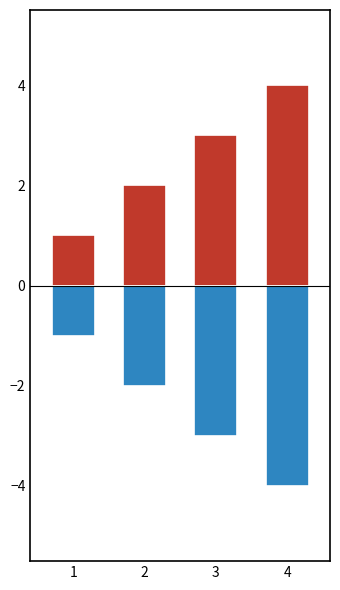

What is the greatest value displayed?

4